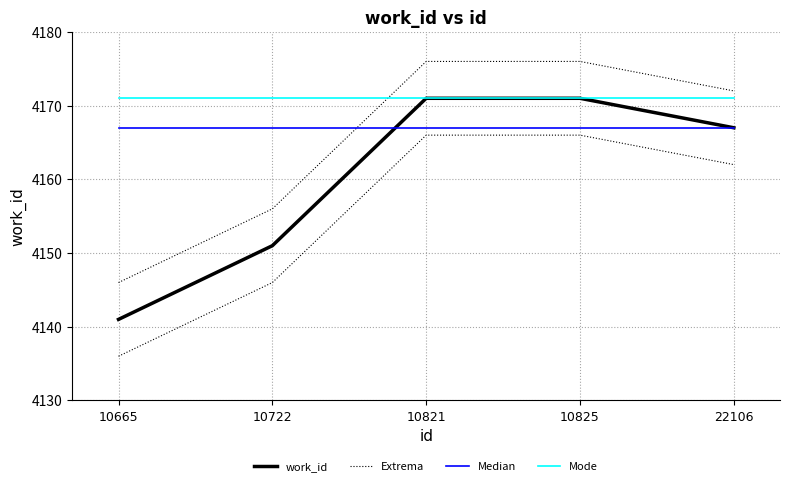

The value of Extrema at 10821 is 4166. True or false?

True